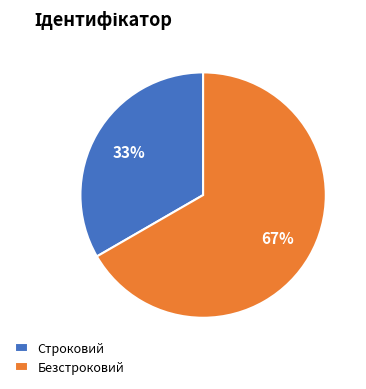

What percentage is the Безстроковий slice, to the nearest percent?

67%